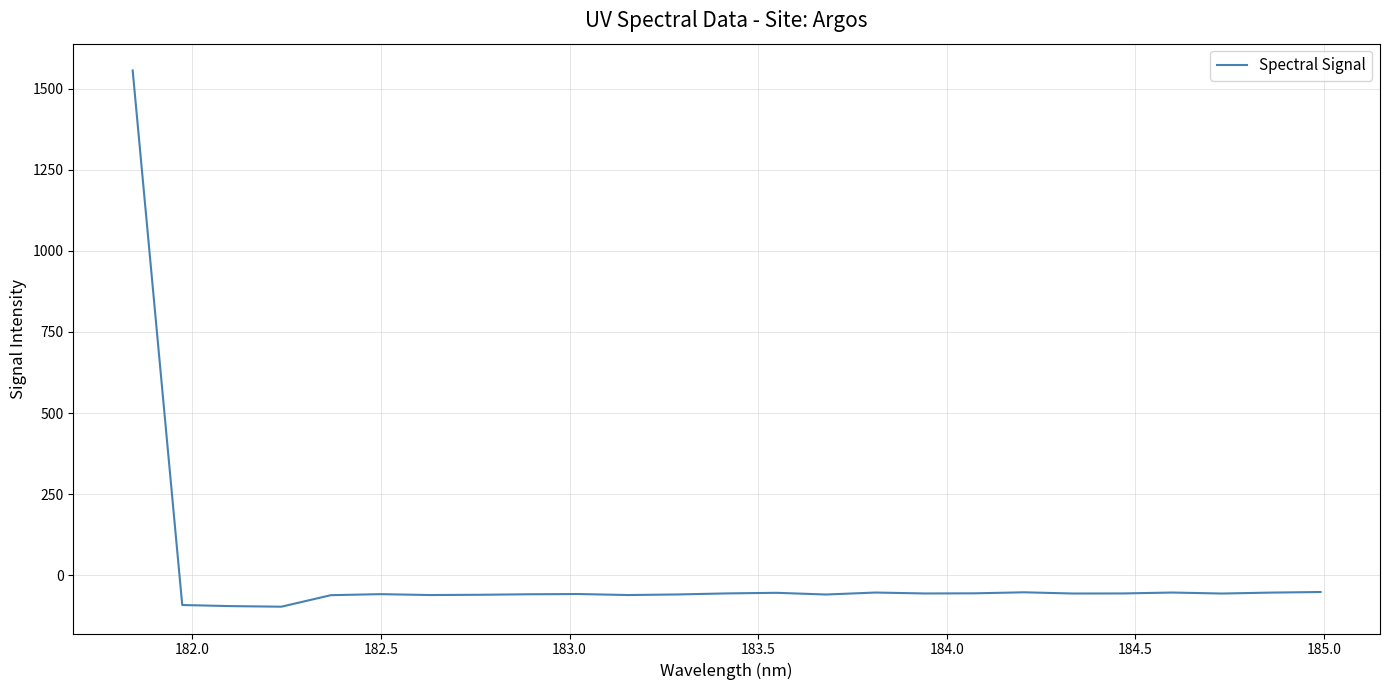

Count the number of values greater than -55.

7